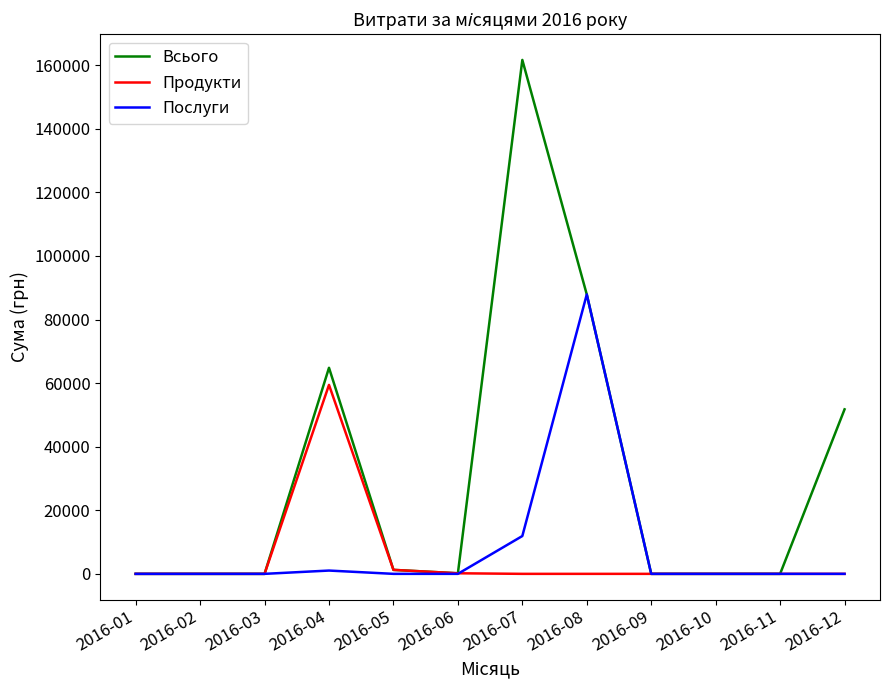

The value of Продукти at 2016-04 is 59438.3. True or false?

True